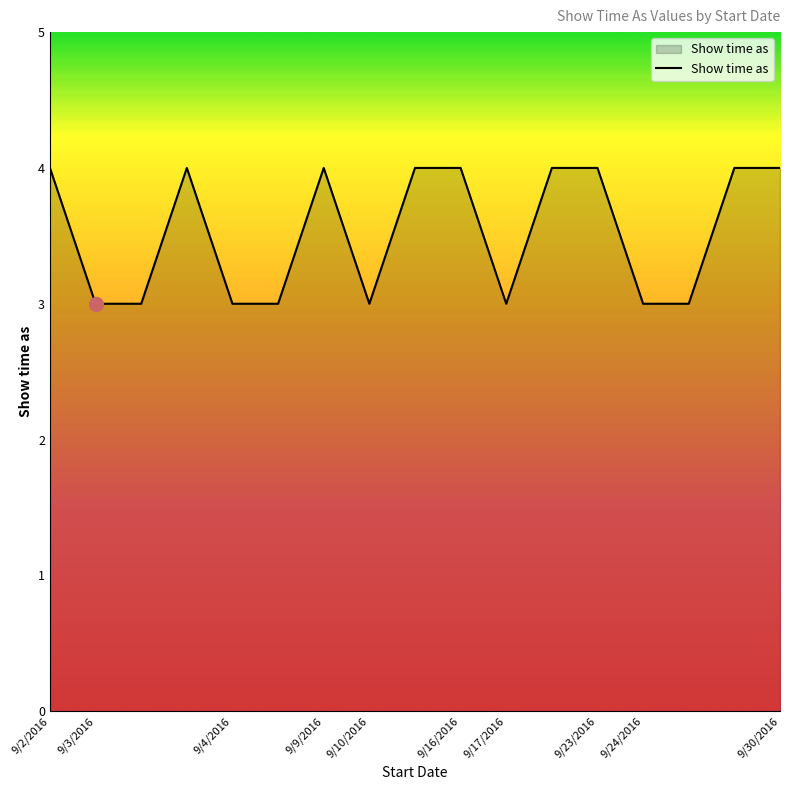

What is the maximum value shown in the chart?

4